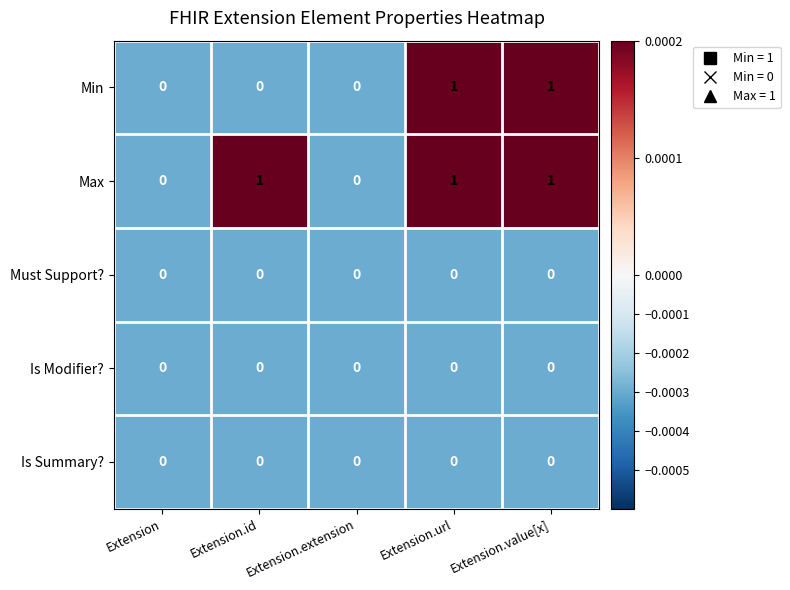

The value of Max at Extension.value[x] is 2. True or false?

False